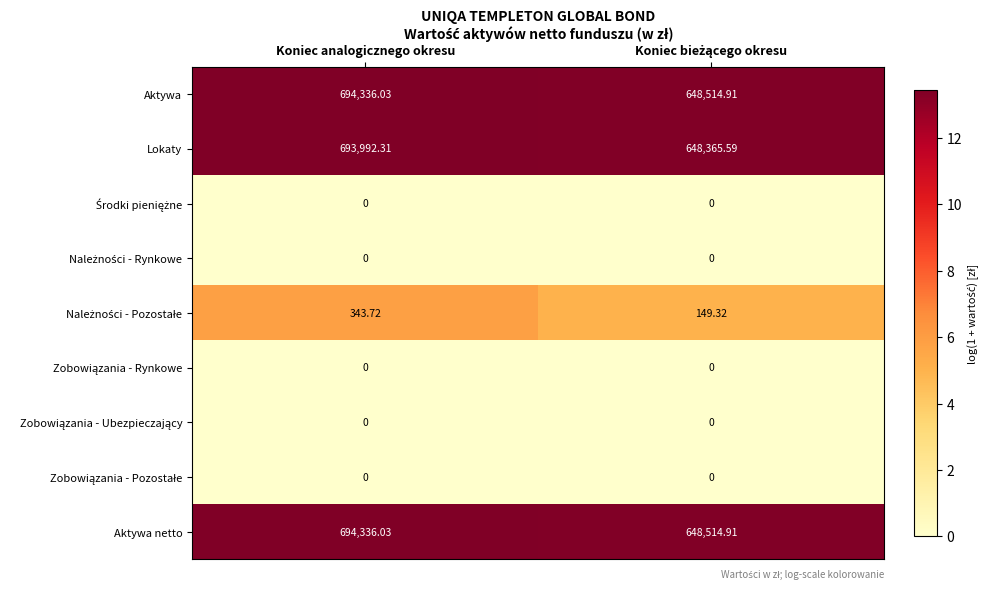

At which category is the sum across all series the highest?

Koniec analogicznego okresu